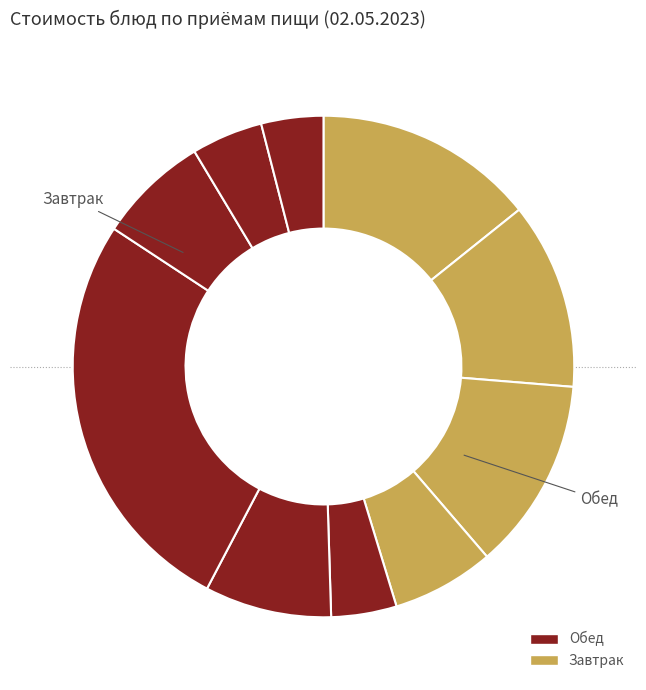

How many segments does this pie chart have?

10